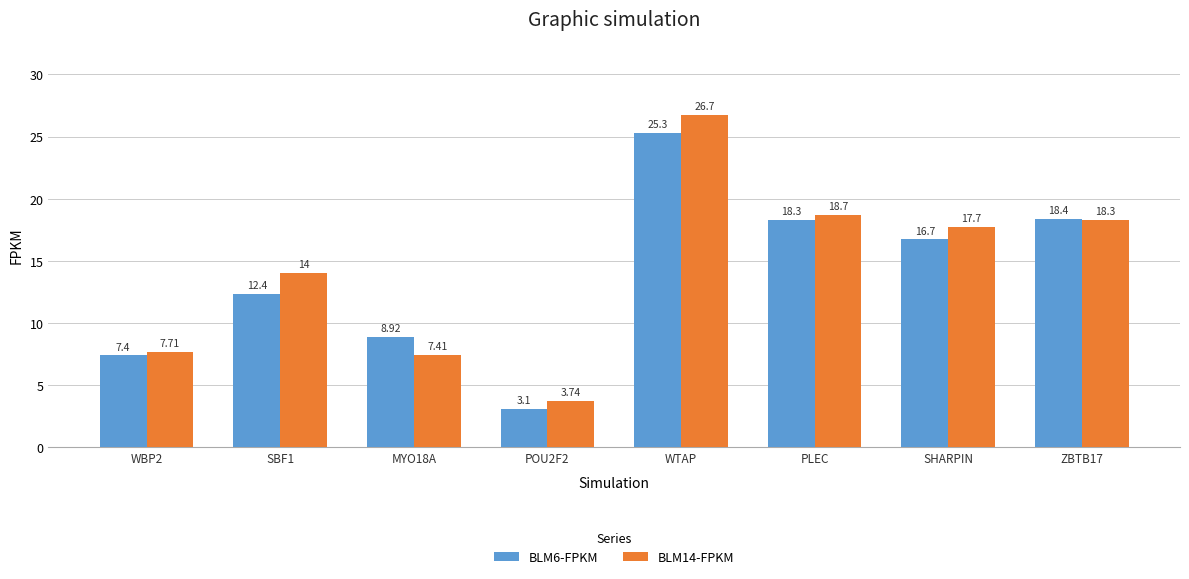

List the labels in order of BLM14-FPKM value, smallest first.

POU2F2, MYO18A, WBP2, SBF1, SHARPIN, ZBTB17, PLEC, WTAP